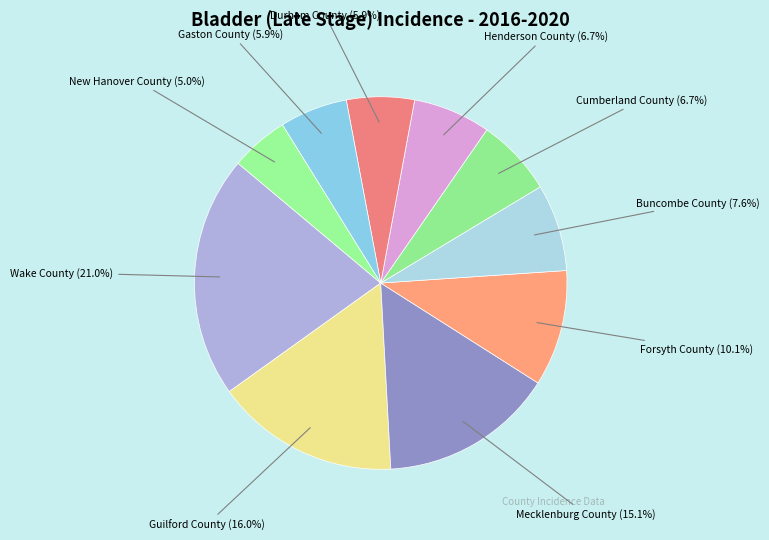

Is it true that Cumberland County is 22% of the pie?

False